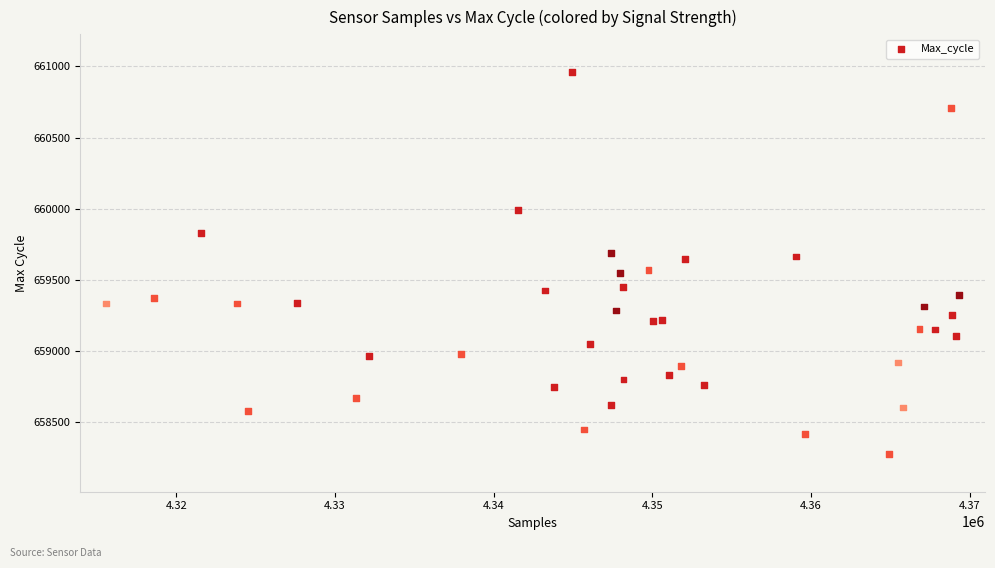

What is the range of X values (max minus min)?

53771